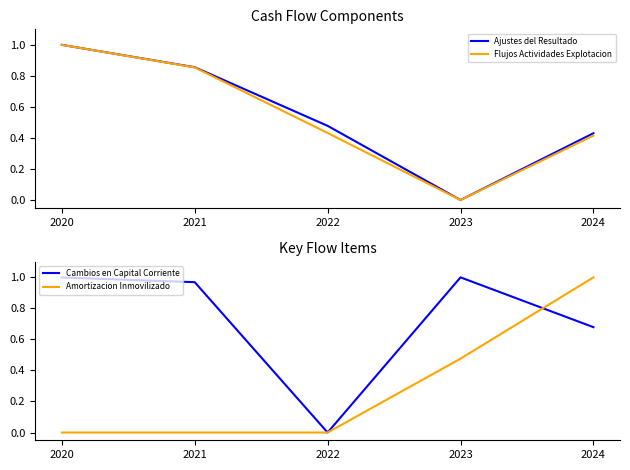

The Flujos Actividades Explotacion series shows 1.3 at 2021. True or false?

False